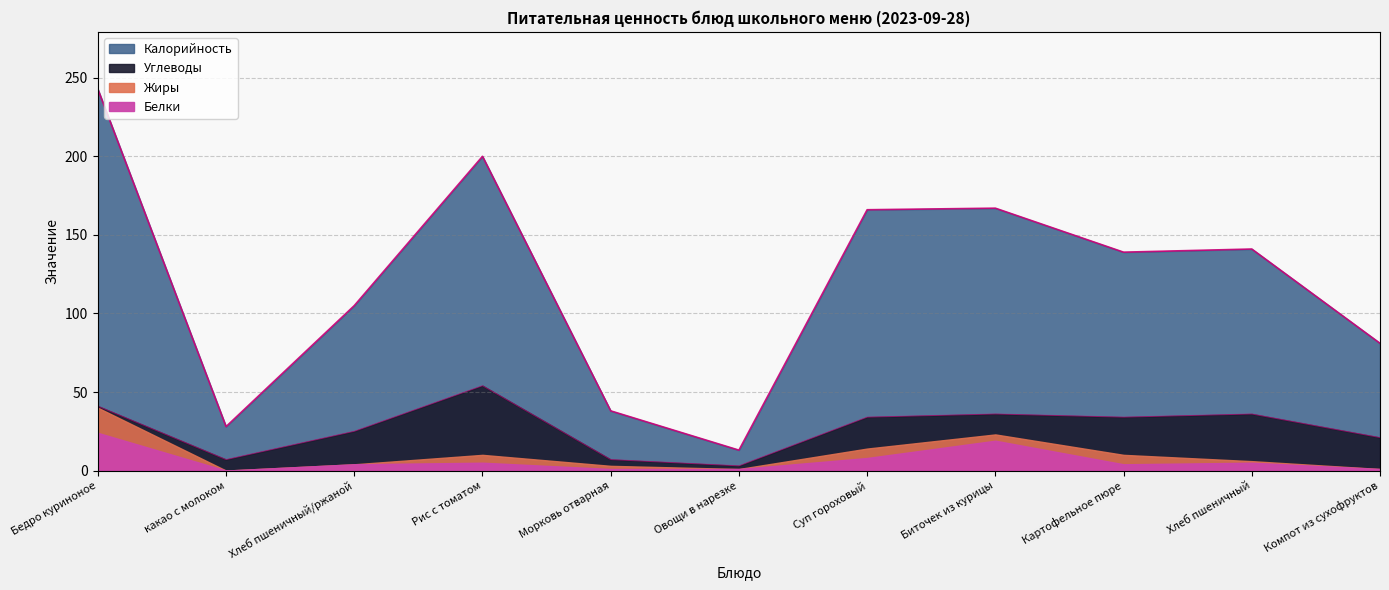

At which label does Белки first exceed 4?

Бедро куриноное